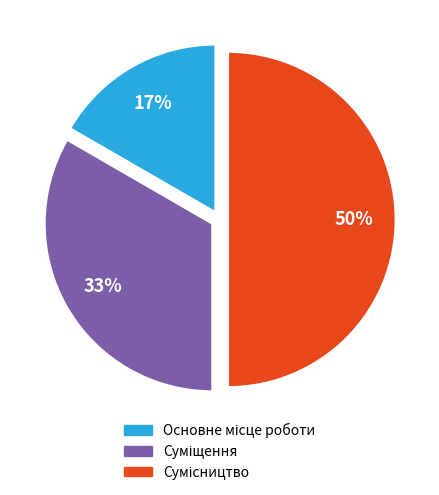

How many slices are in this pie chart?

3